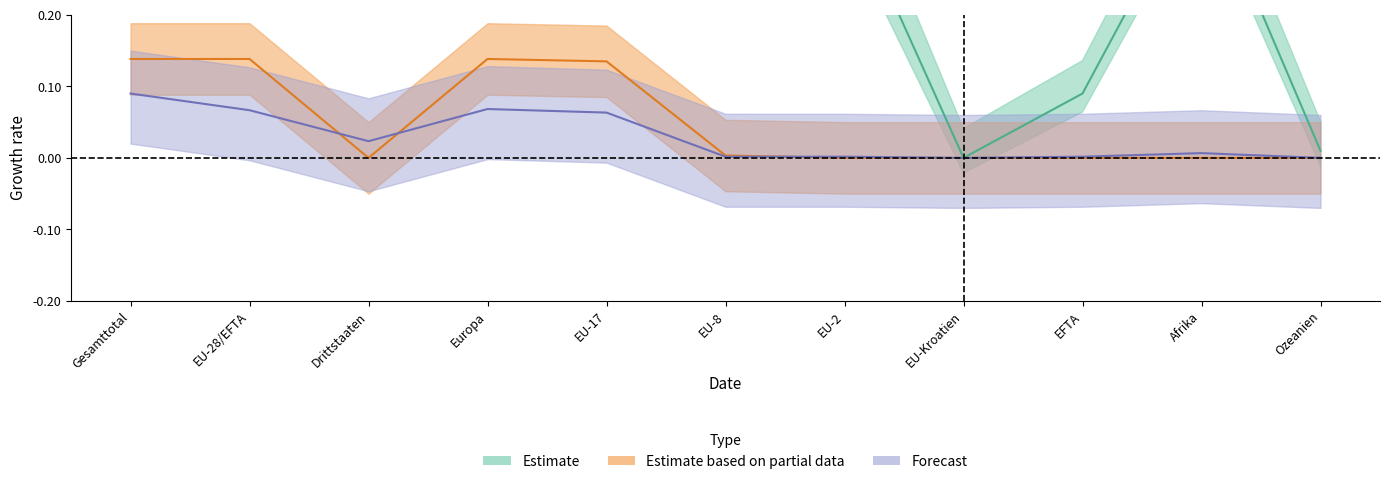

What is the sum of all Kurzaufenthalter_Total values?

0.3